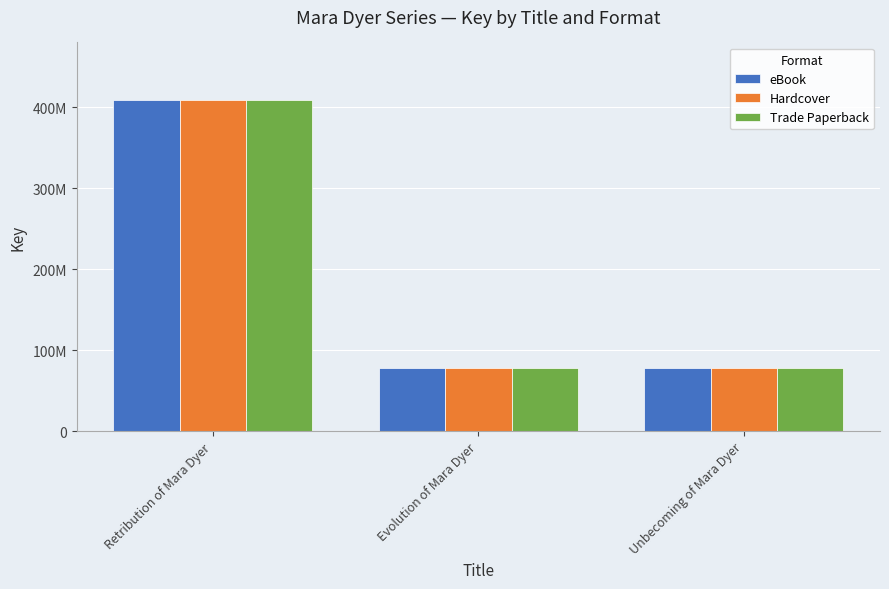

Which series has the largest range (max minus min)?

eBook